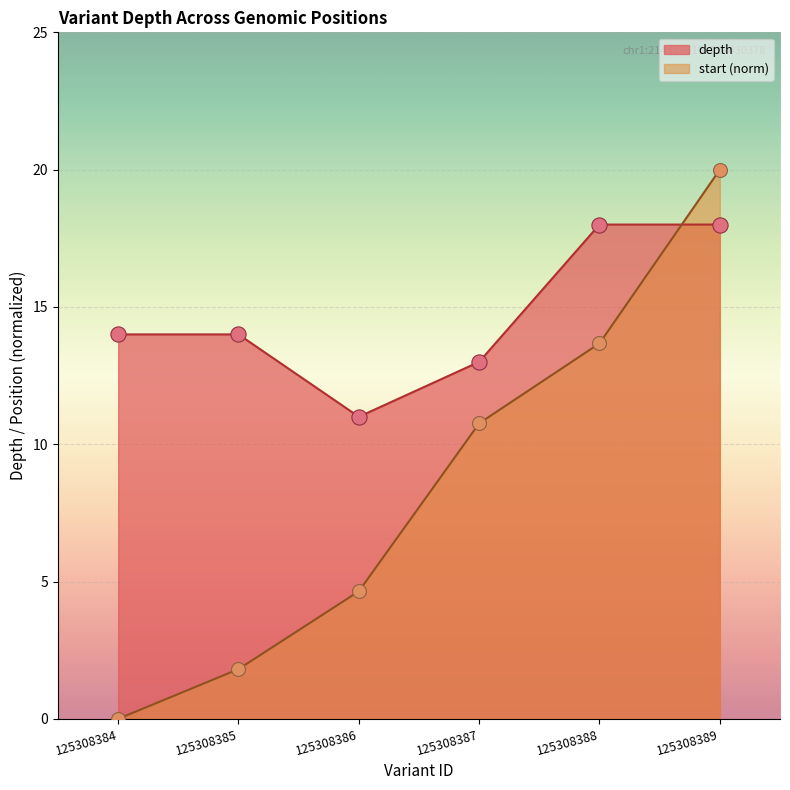

At which category is the sum across all series the highest?

125308389